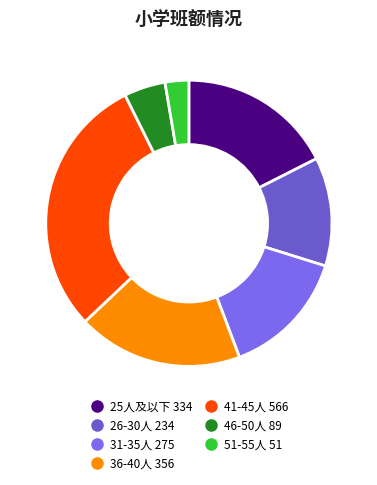

To the nearest percent, what is the combined percentage of 26-30人 and 51-55人?

15%